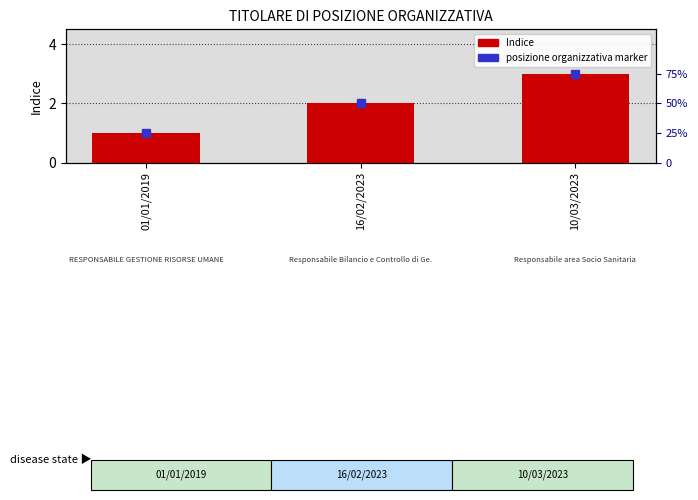

The value at 01/01/2019 is 0. True or false?

False